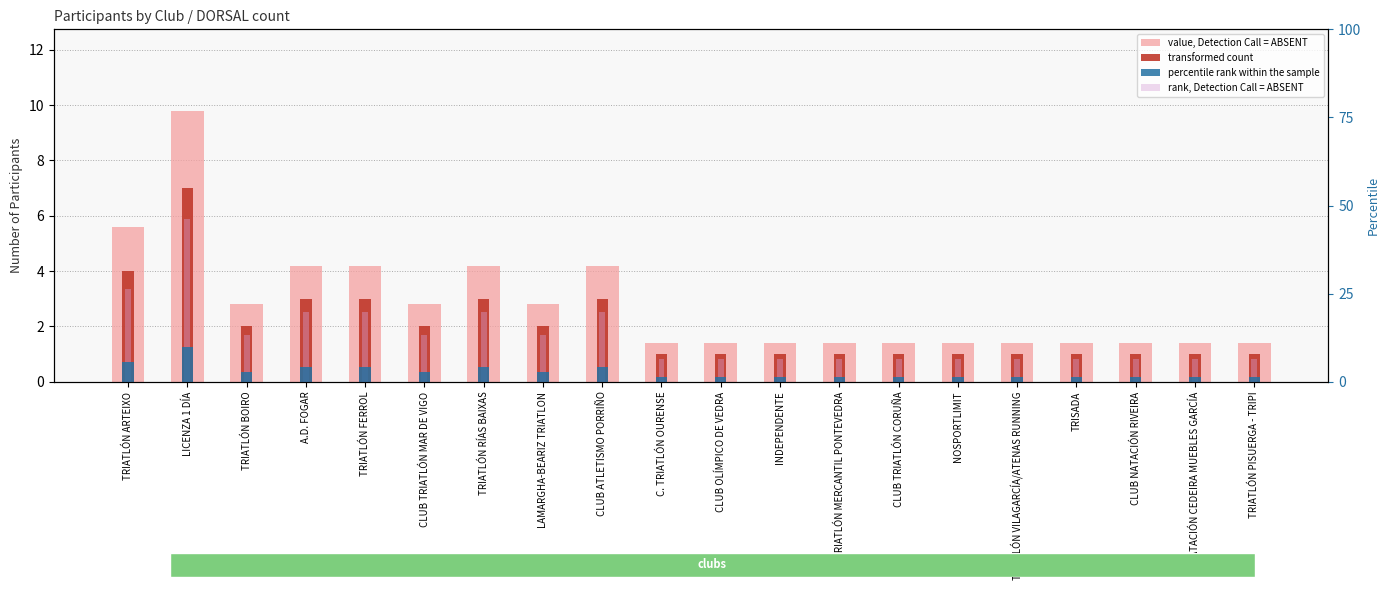

Is it true that rank, Detection Call = ABSENT equals 0.8 at TRIATLÓN MERCANTIL PONTEVEDRA?

True